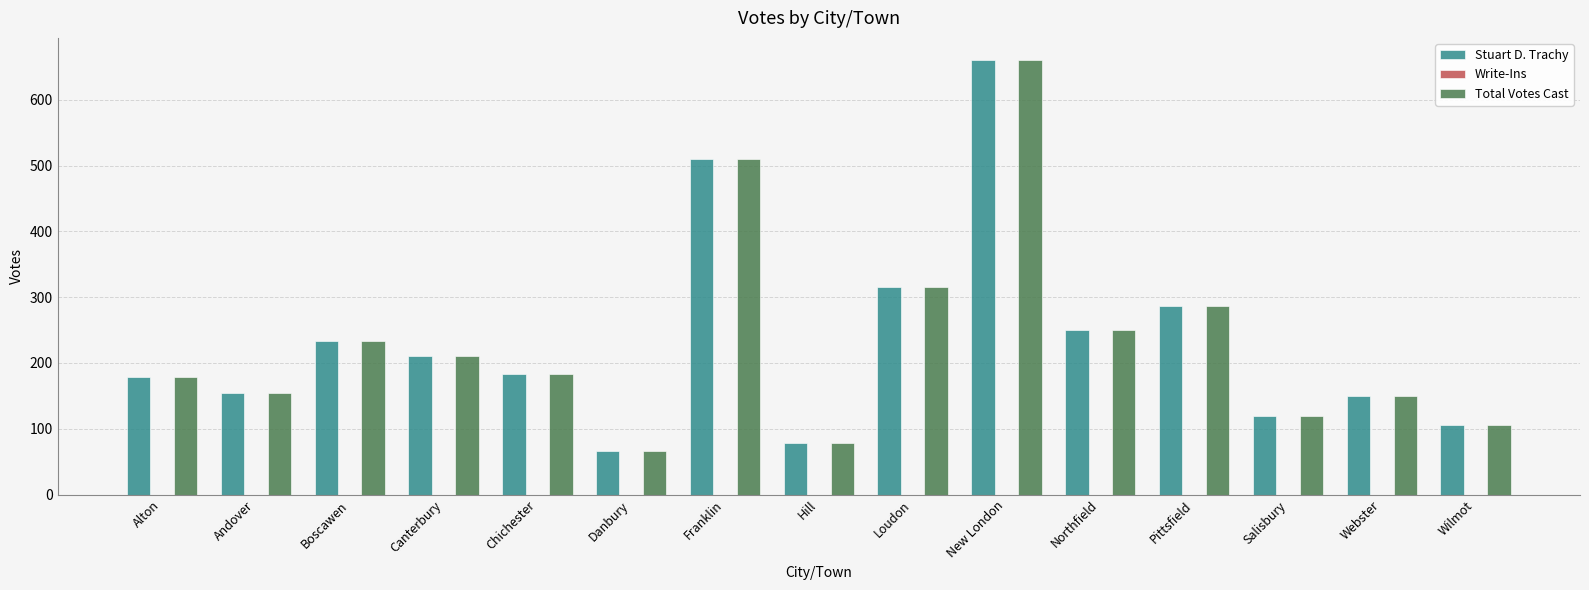

How many categories are shown in the chart?

15